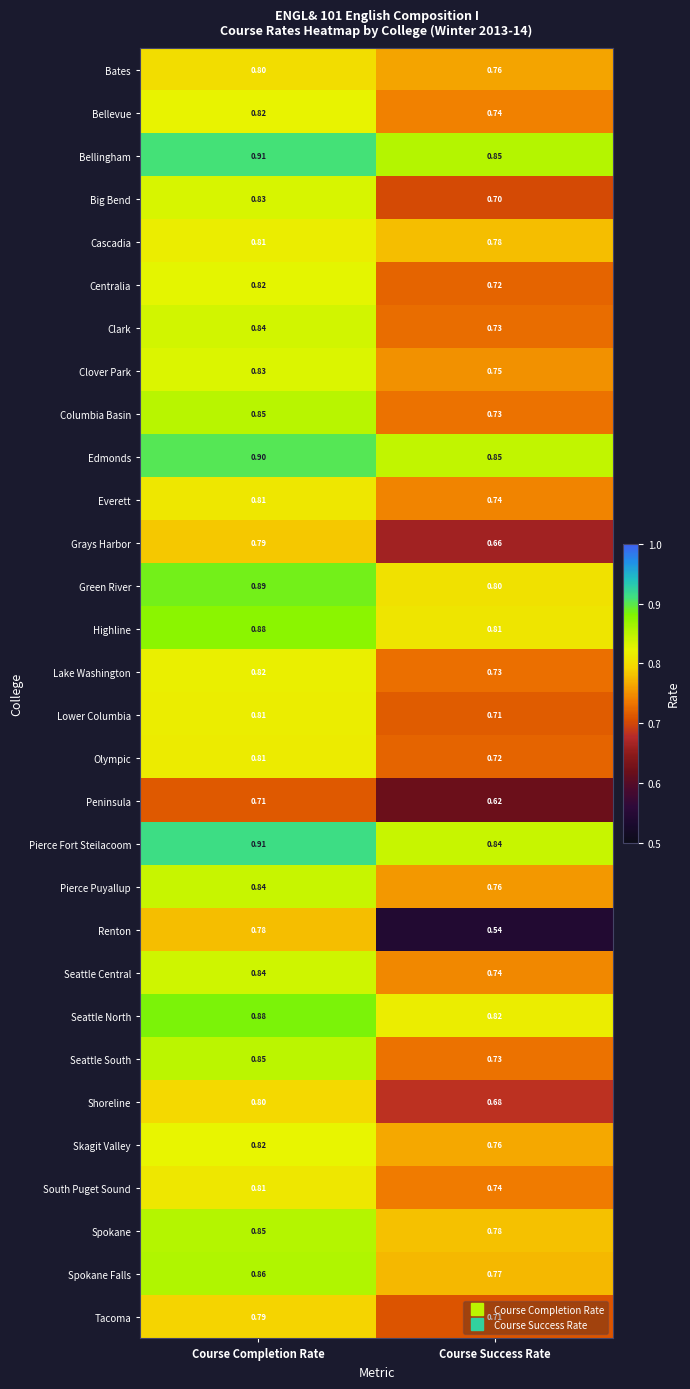

List the labels in order of Green River value, smallest first.

Course Success Rate, Course Completion Rate